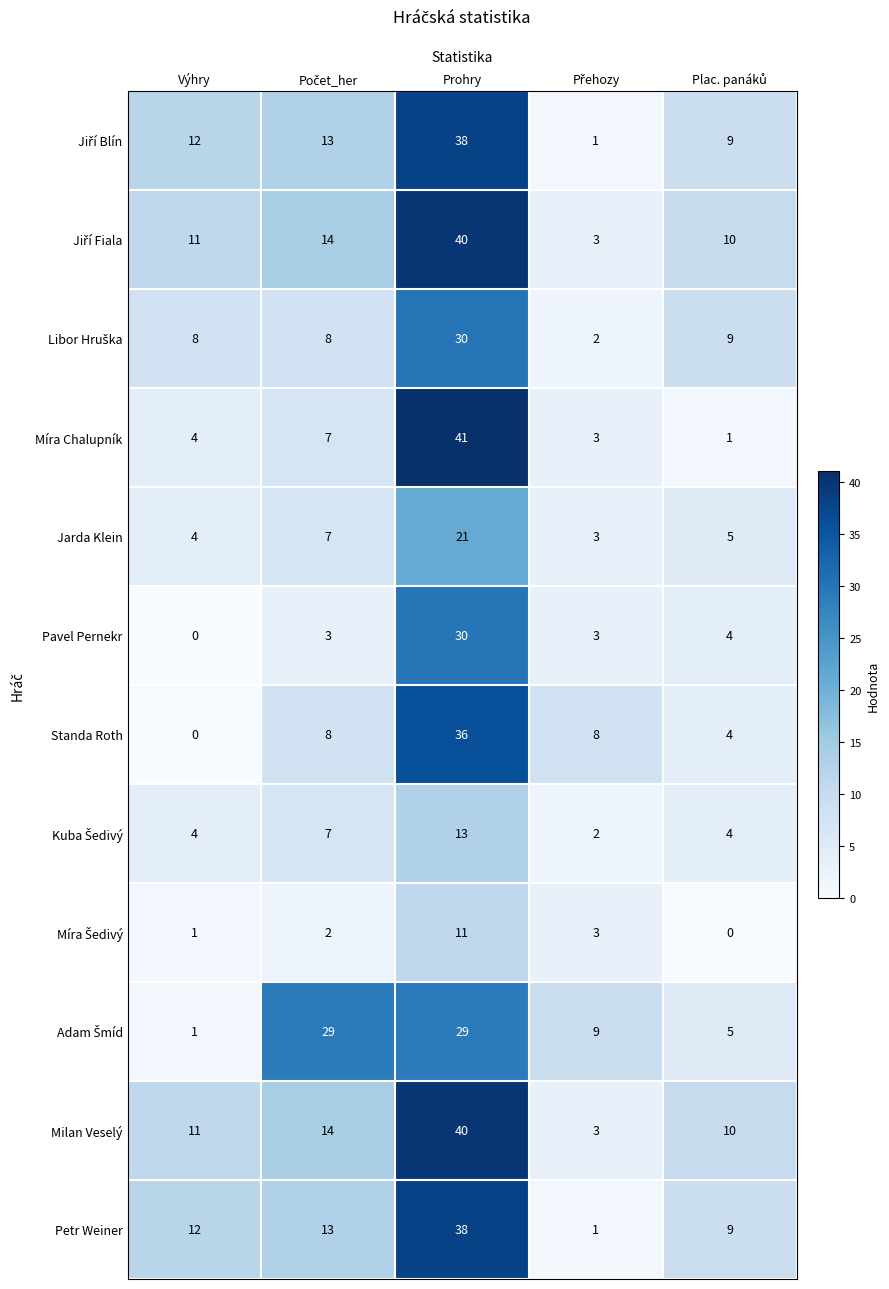

Count the Standa Roth values in the range 4 to 8.

3